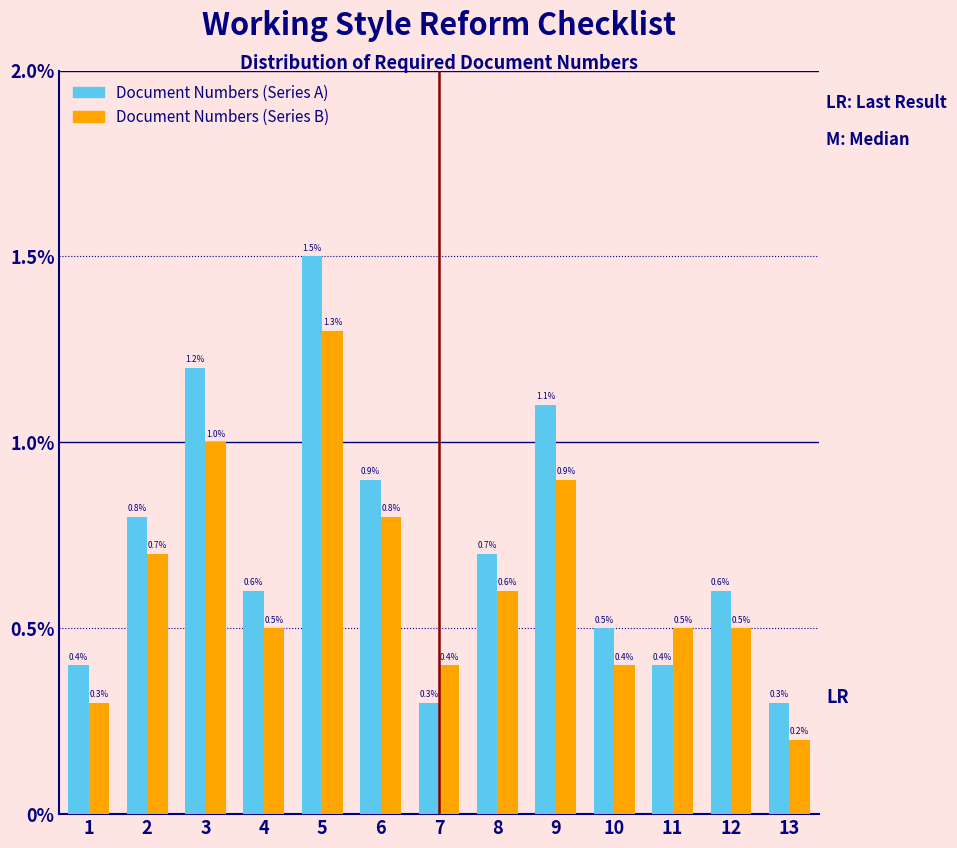

Reading left to right, what are all the values shown in this chart?

Document Numbers (Series A): 1=0.4	2=0.8	3=1.2	4=0.6	5=1.5	6=0.9	7=0.3	8=0.7	9=1.1	10=0.5	11=0.4	12=0.6	13=0.3
Document Numbers (Series B): 1=0.3	2=0.7	3=1.0	4=0.5	5=1.3	6=0.8	7=0.4	8=0.6	9=0.9	10=0.4	11=0.5	12=0.5	13=0.2